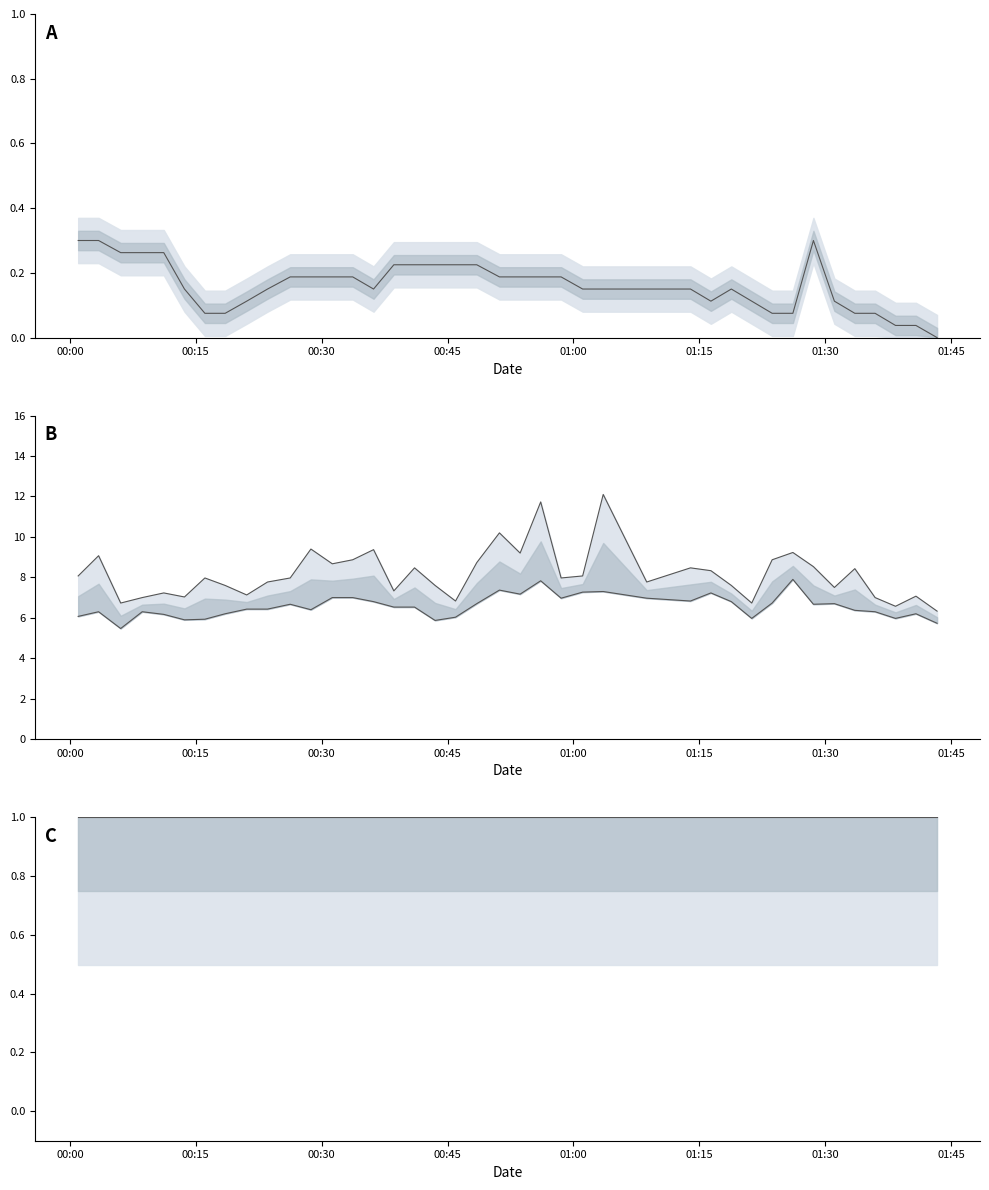

The value of Temp at 00:00 is 0.2. True or false?

False